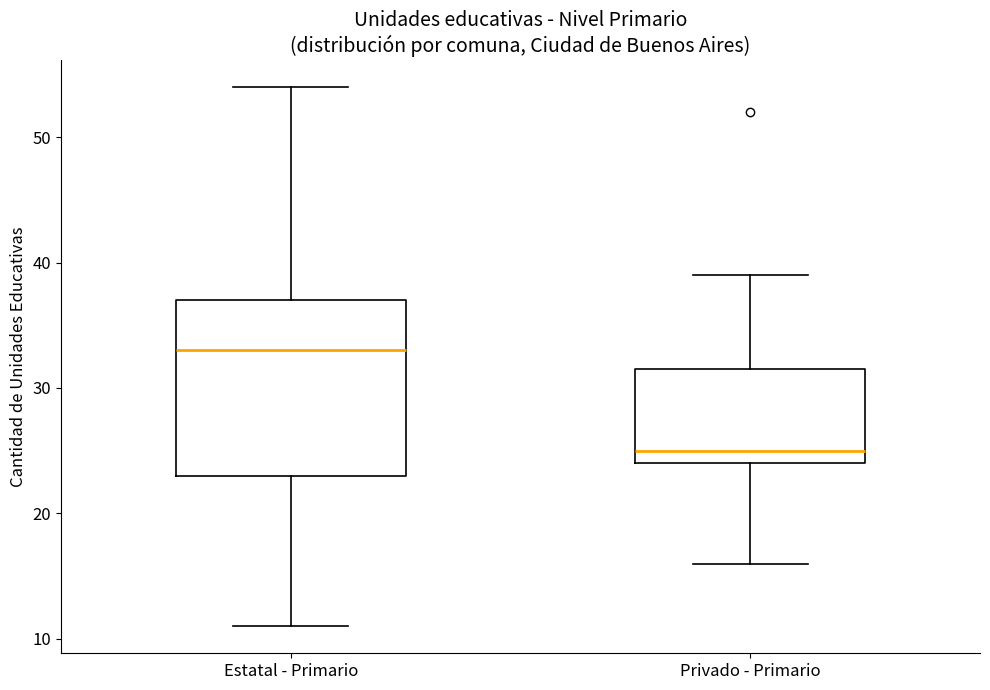

Where does the upper whisker of the box for Privado - Primario end on the y-axis? The values are not printed on the chart, so give them approximately, as read against the axis.

39